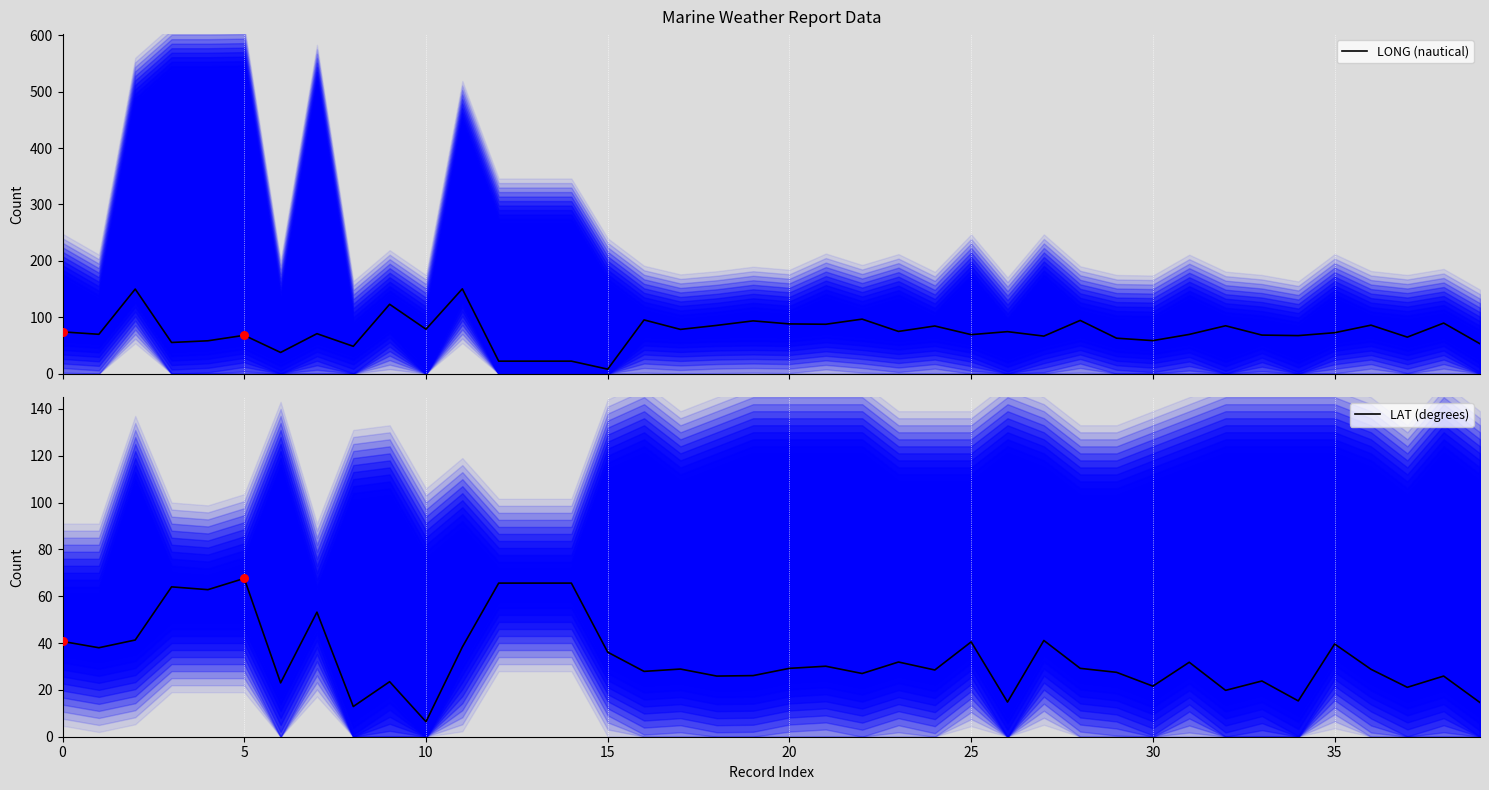

Is the value of LONG (nautical) at 35 greater than the value of LAT (degrees) at 15?

Yes